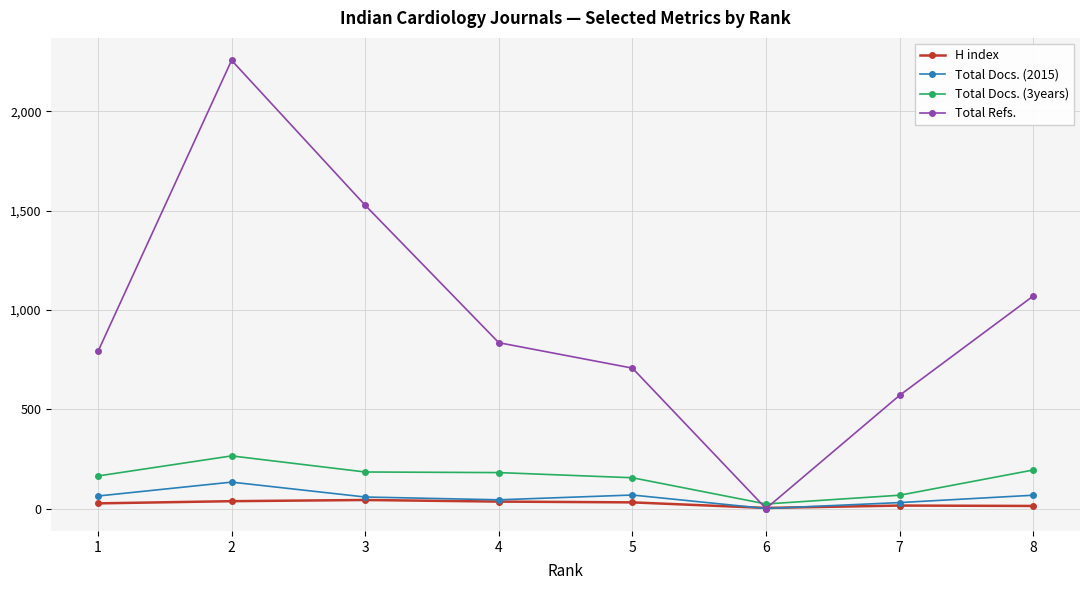

List the series in order of their peak value, highest first.

Total Refs., Total Docs. (3years), Total Docs. (2015), H index